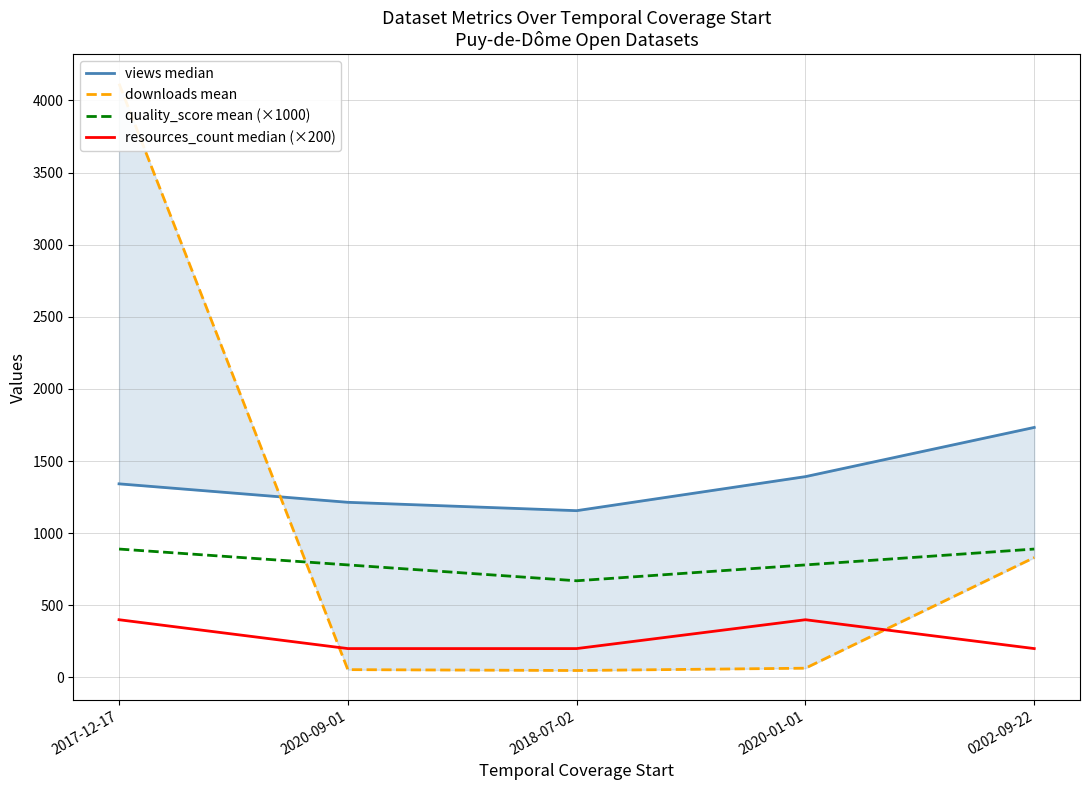

What is the highest value of the resources_count median (×200) series?

400